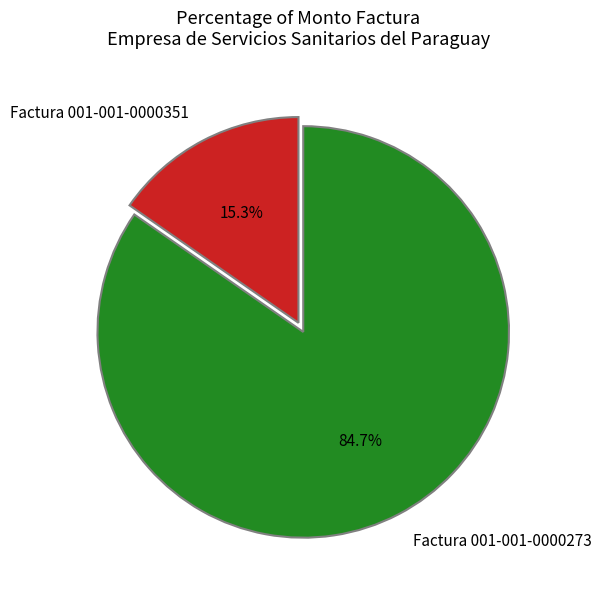

What is the largest slice in the pie chart?

Factura 001-001-0000273